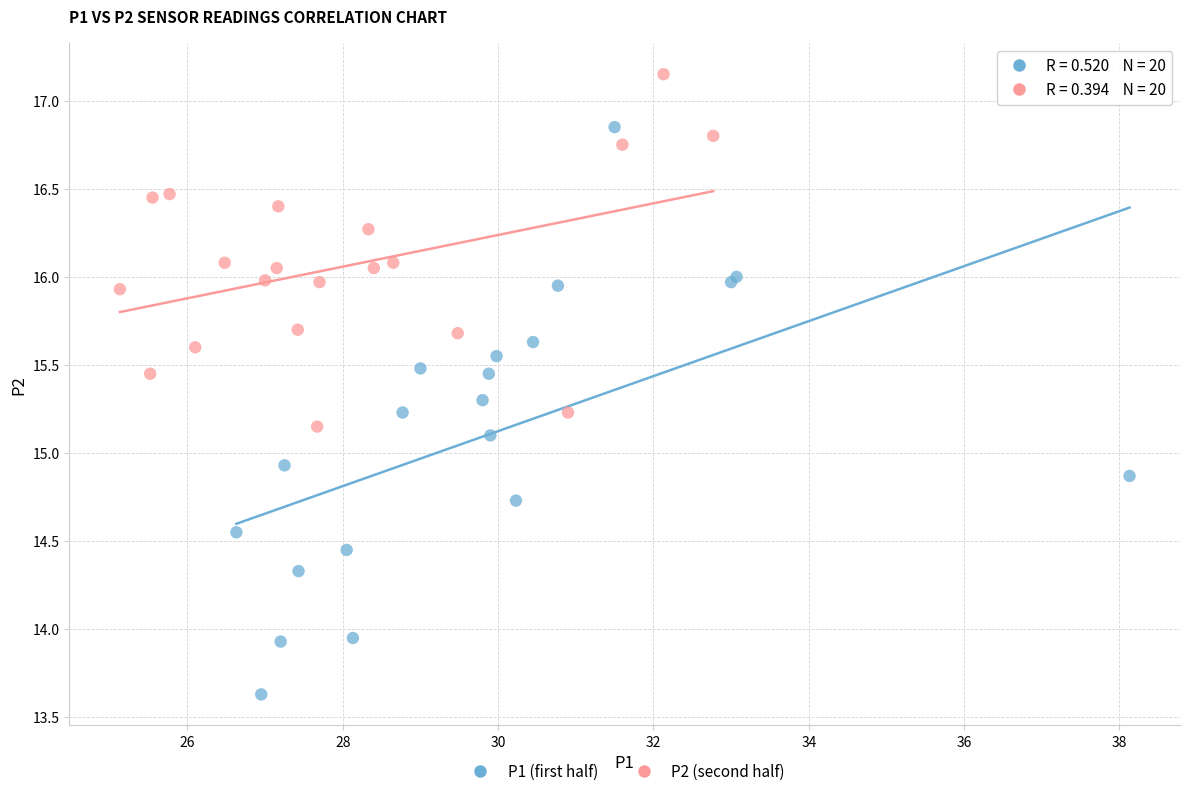

Which series has the widest spread of Y values?

P1 (first half)